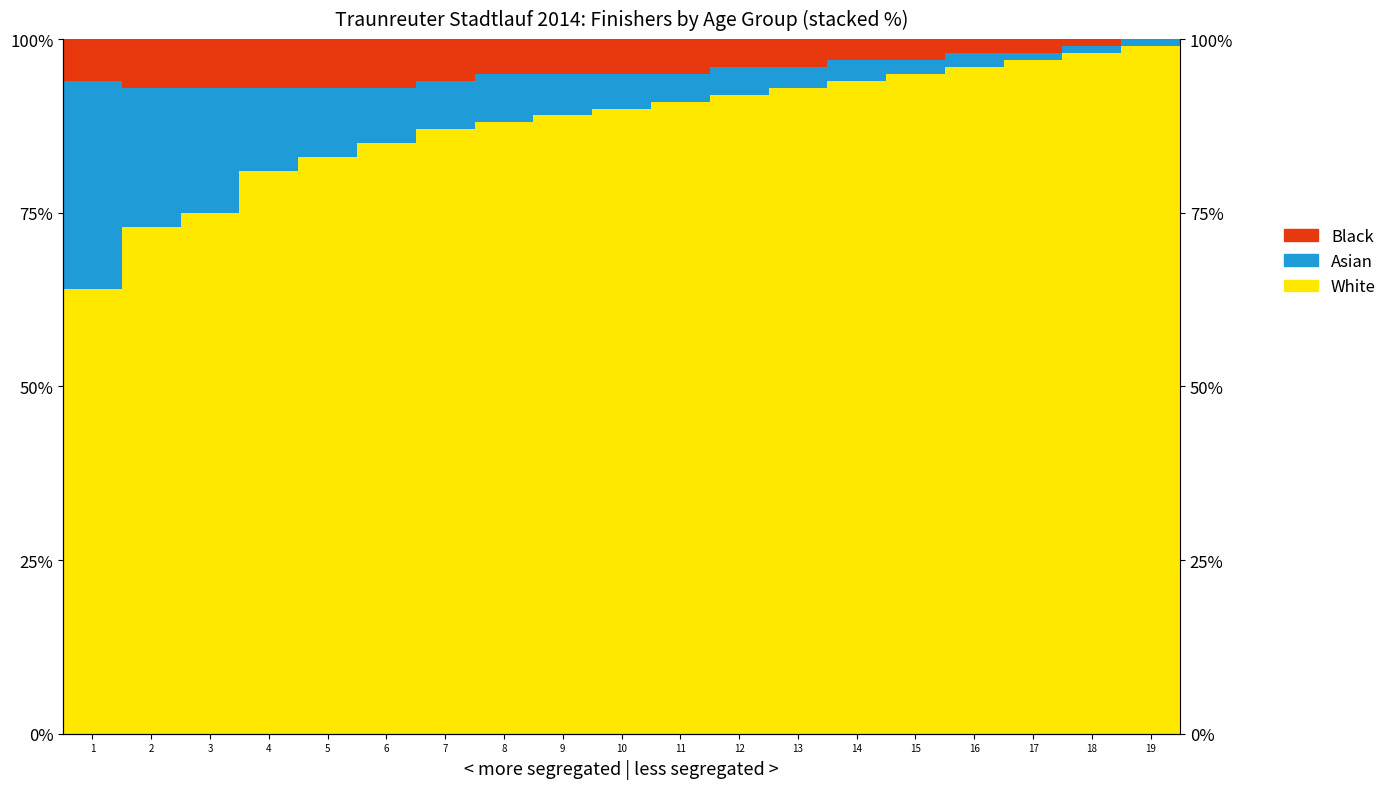

What are all the series names shown in the legend?

White, Asian, Black